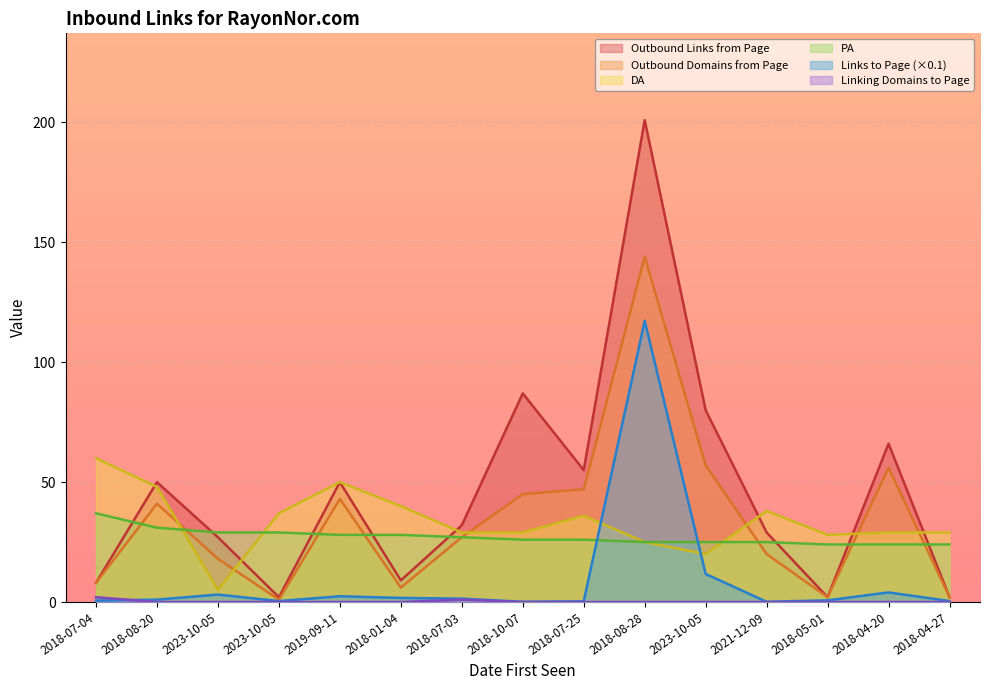

Between 2018-01-04 and 2018-05-01, which series saw the biggest shift?

DA